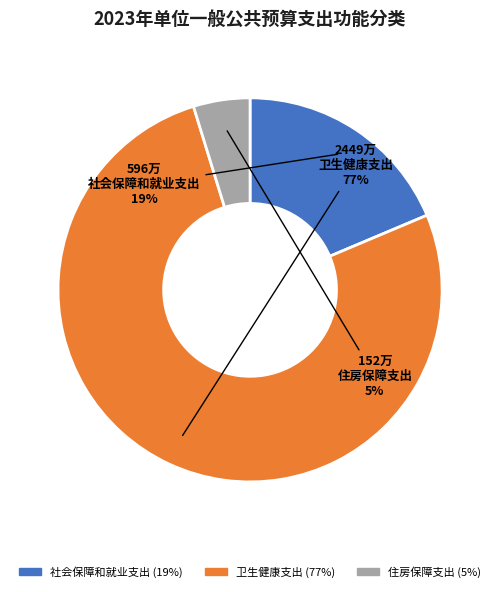

Combined, do 卫生健康支出 and 住房保障支出 account for over 50%?

Yes